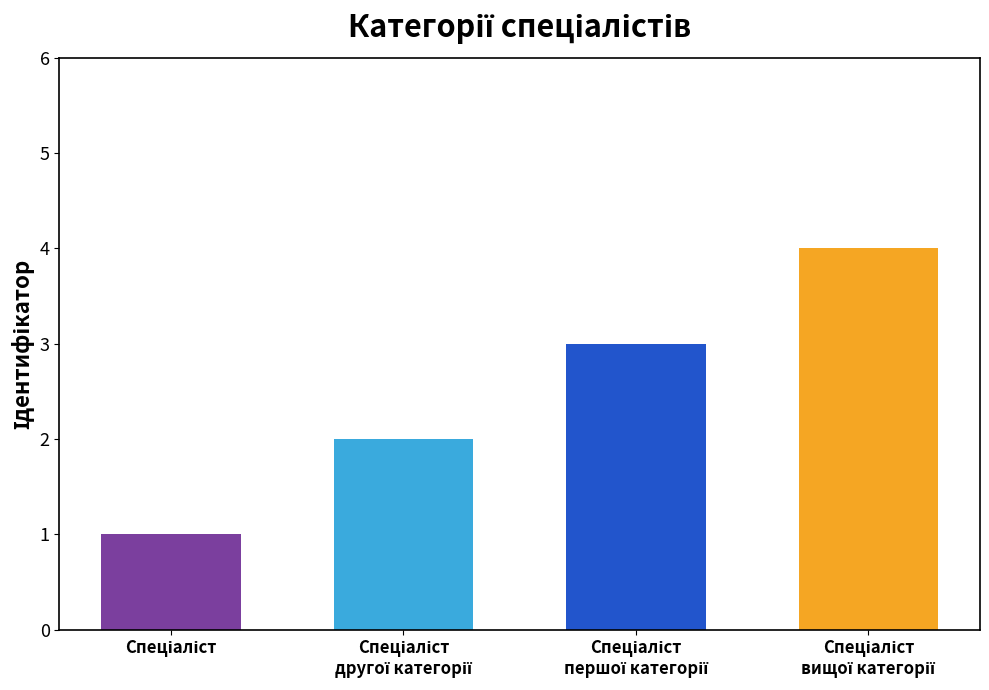

How many distinct data groups are displayed?

1